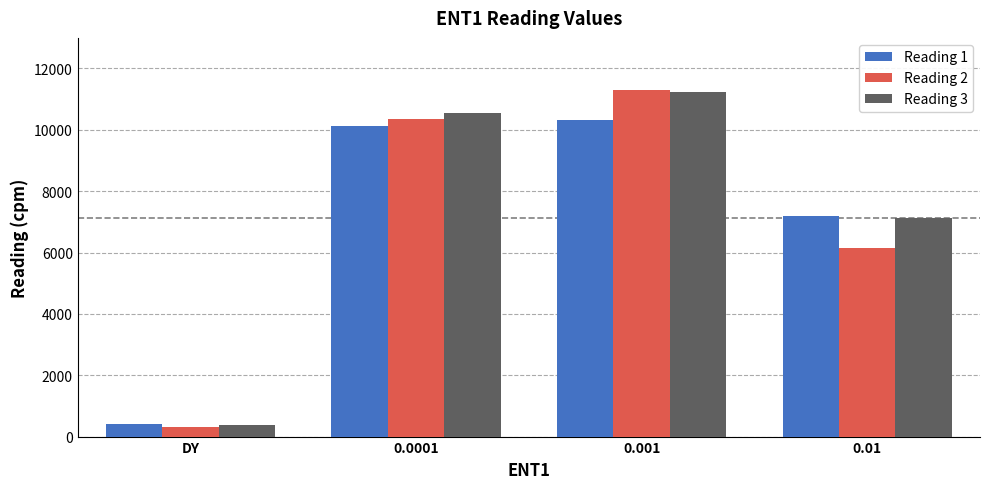

What is the highest value of the Reading 3 series?

11242